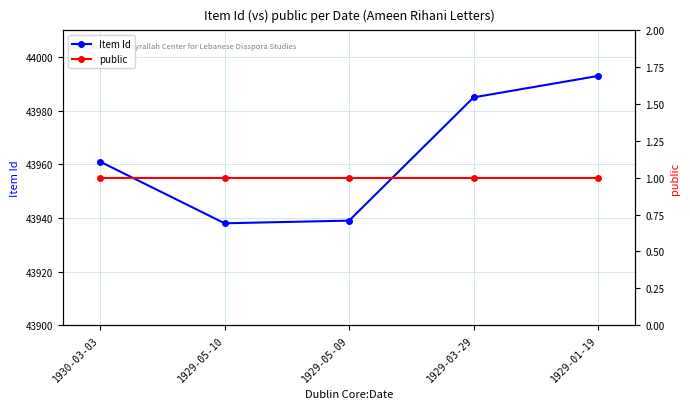

At how many categories does at least one series exceed 38656?

5